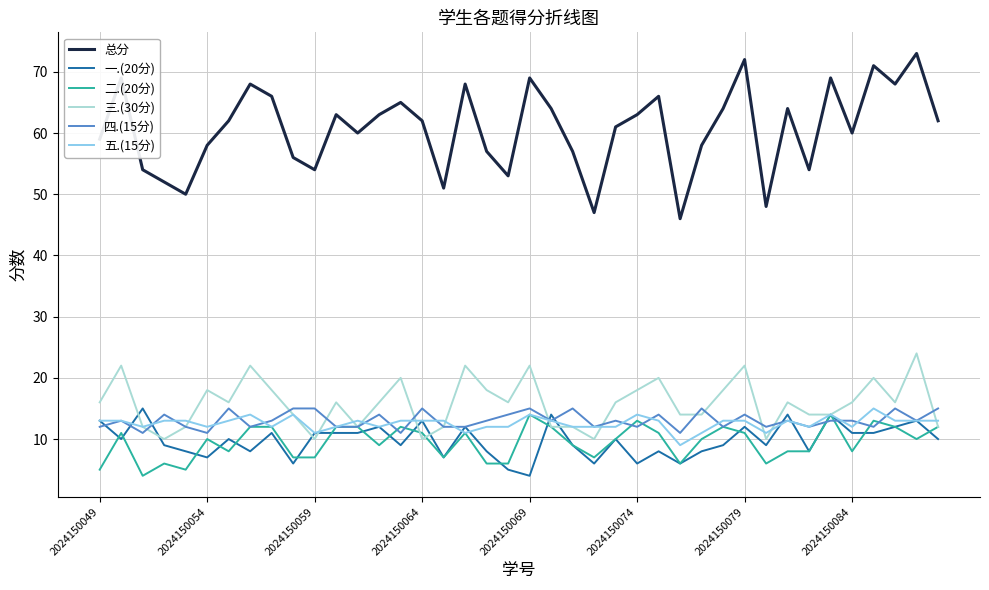

True or false: 二.(20分) and 一.(20分) cross at least once.

True